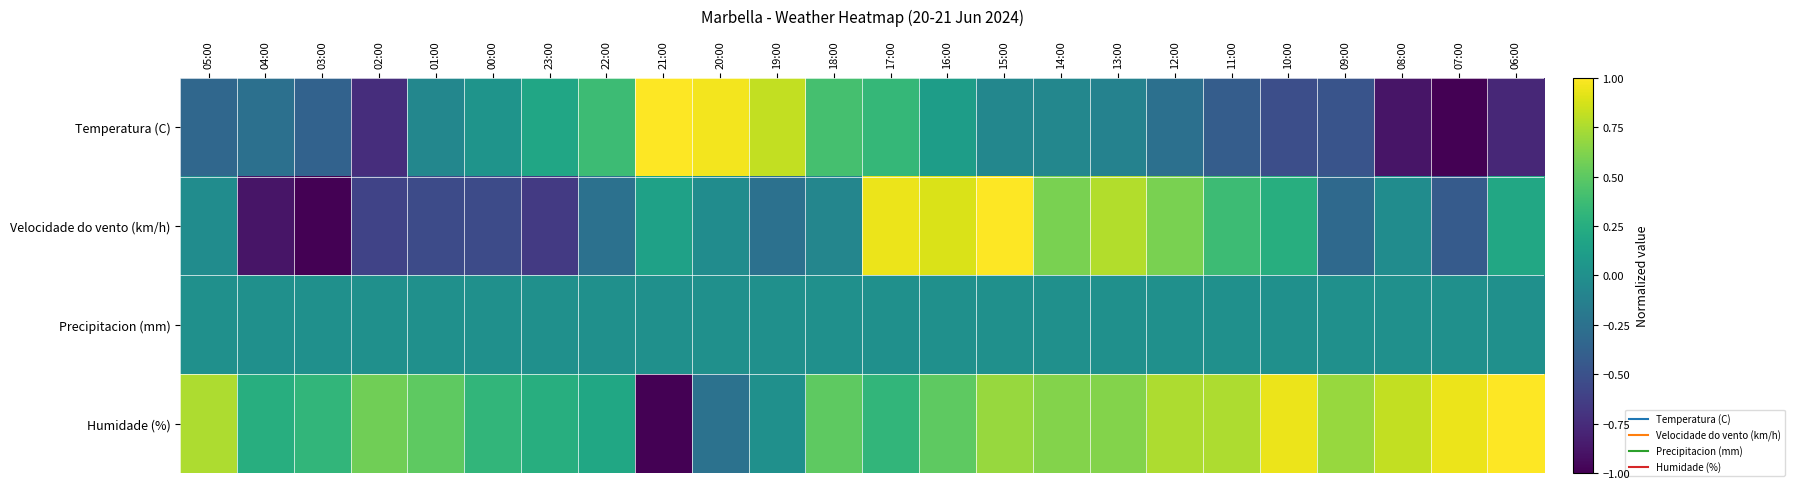

How many series are shown in this chart?

4